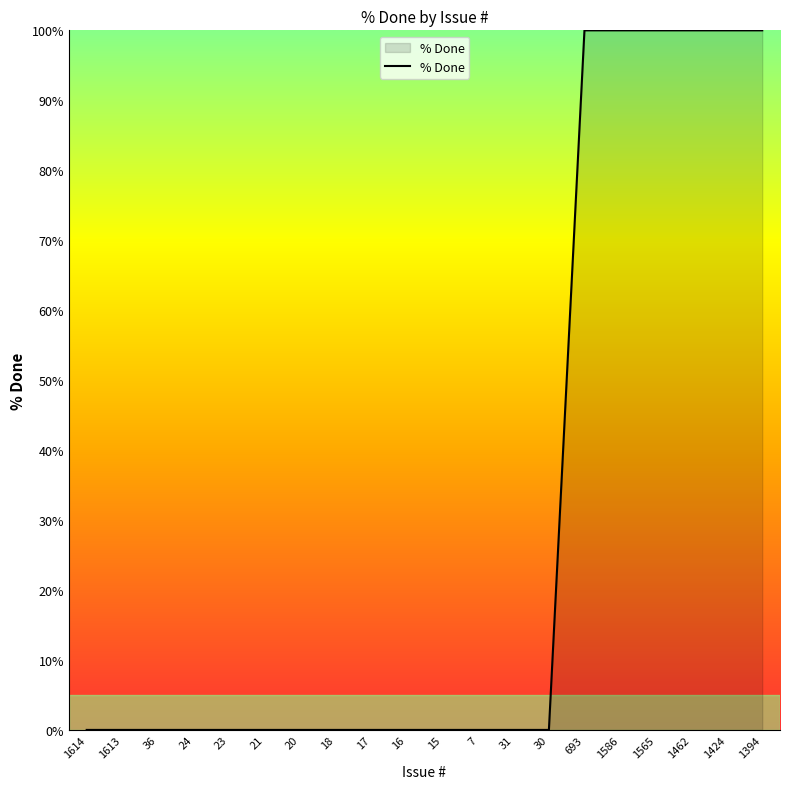

Which has a higher value, 693 or 1614?

693